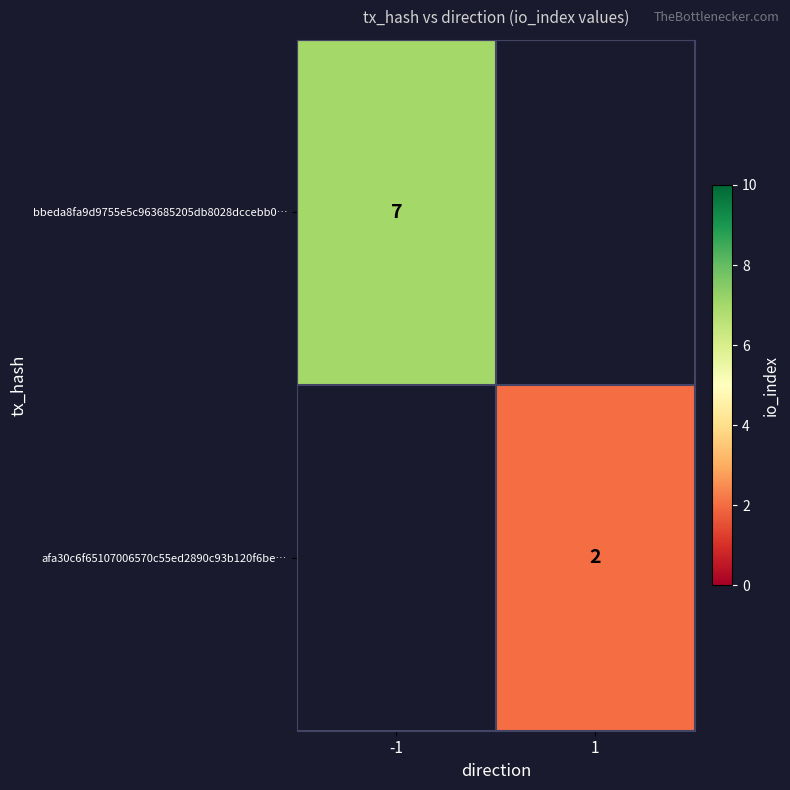

True or false: afa30c6f65107006570c55ed2890c93b120f6be… has a value of 2 at 1.

True